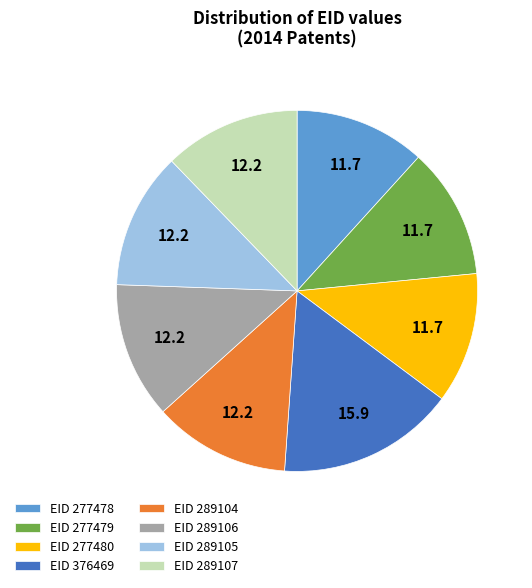

True or false: EID 289106 accounts for 12% of the total.

True